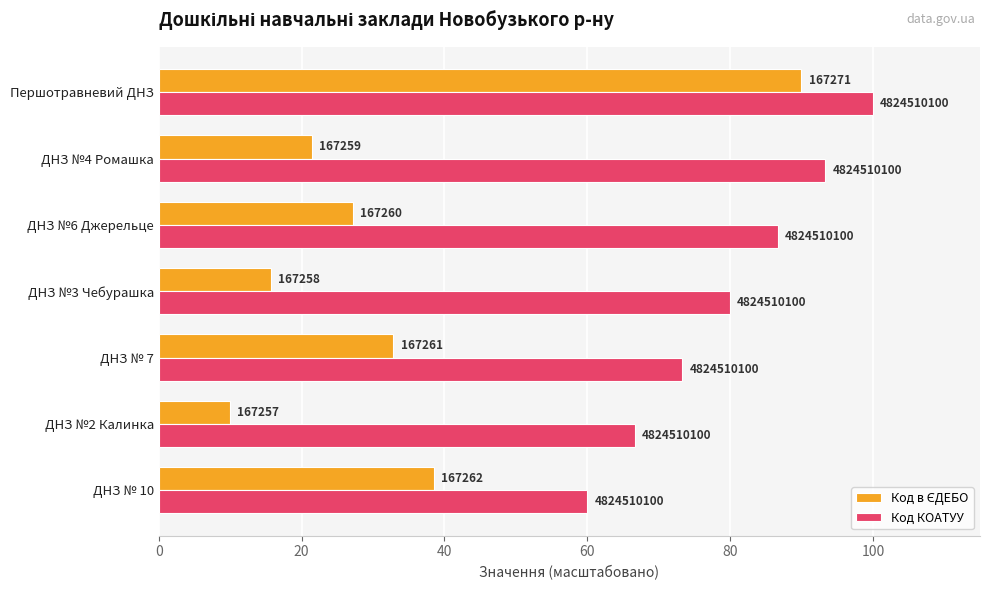

Reading right to left, extract all data points from this chart.

Код в ЄДЕБО: 90.0	21.4	27.1	15.7	32.9	10.0	38.6
Код КОАТУУ: 100.0	93.3	86.7	80.0	73.3	66.7	60.0